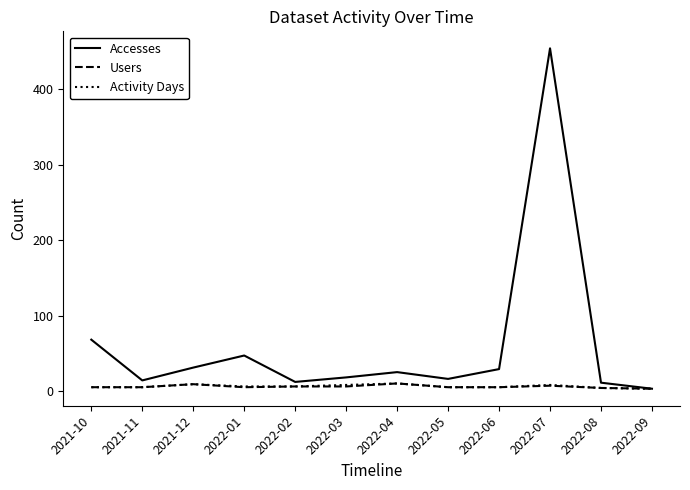

What value does the Activity Days series have at 2022-02?

6